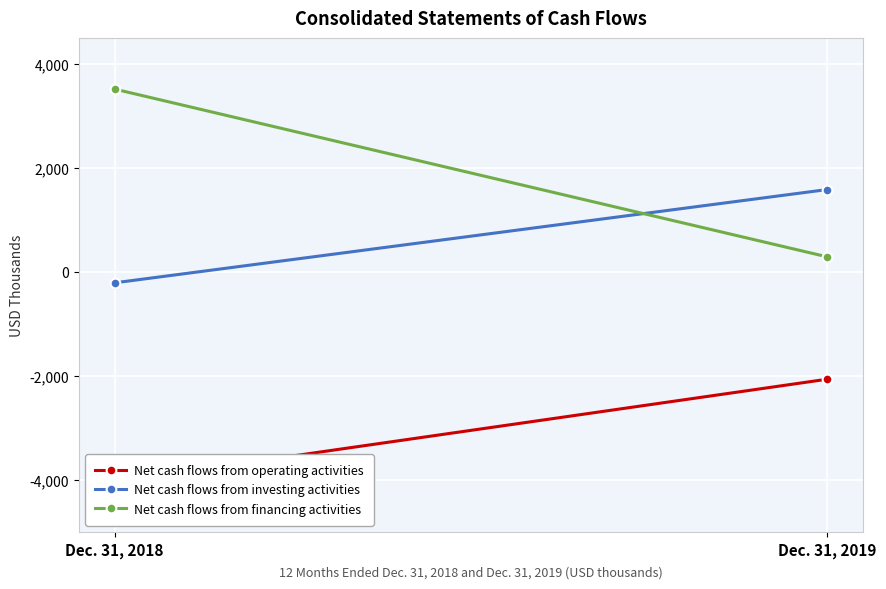

What are all the series names shown in the legend?

Net cash flows from operating activities, Net cash flows from investing activities, Net cash flows from financing activities